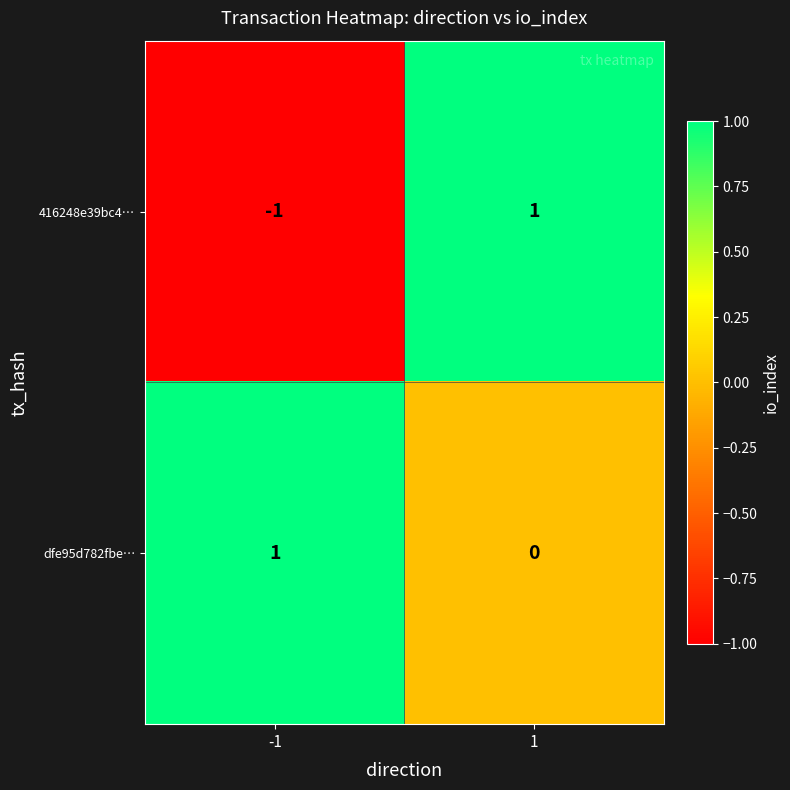

List the series in order of their overall mean, highest first.

dfe95d782fbe…, 416248e39bc4…